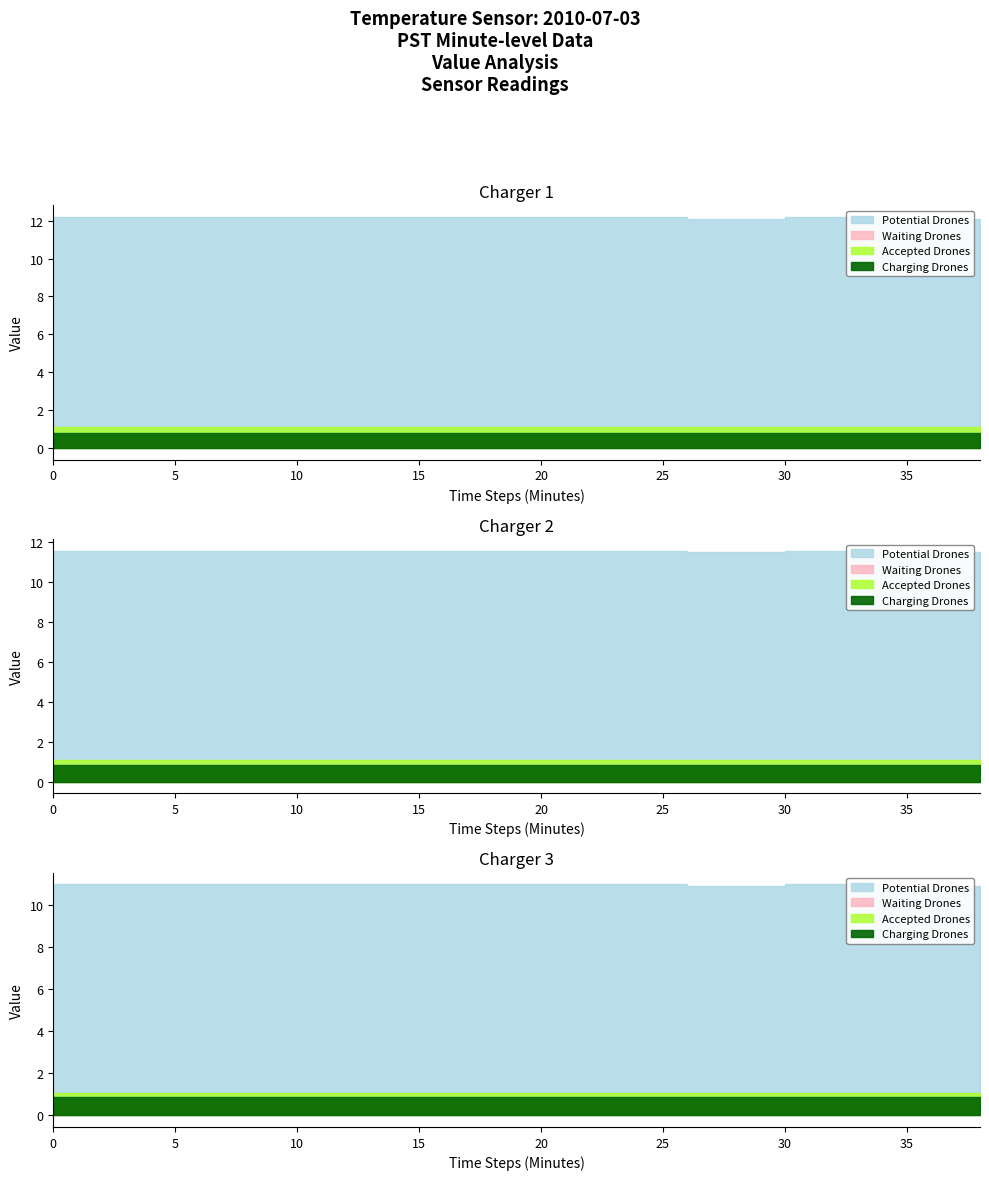

Is it true that Charging Drones equals 0.2 at 6?

False